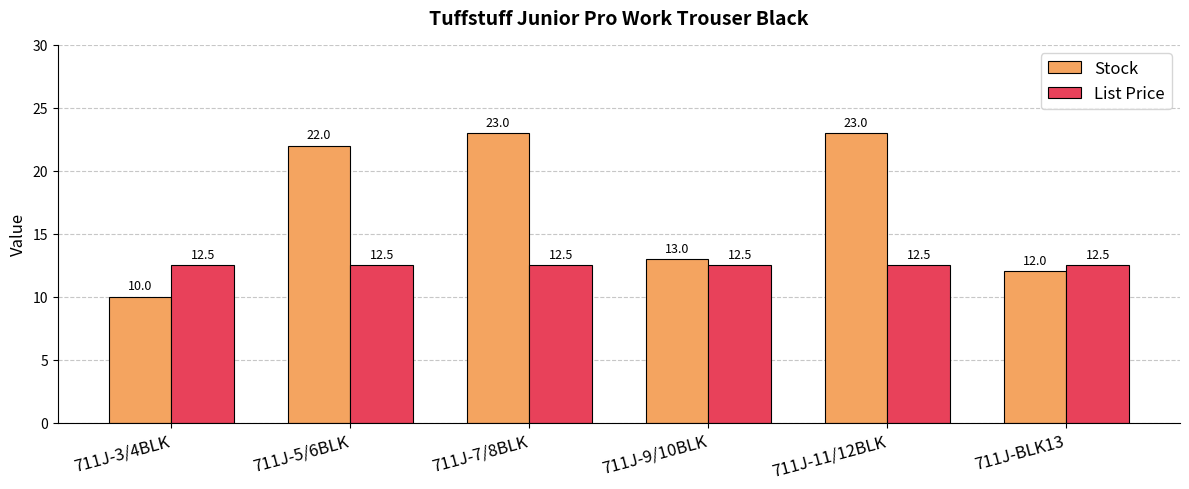

What is the minimum value for Stock?

10.0